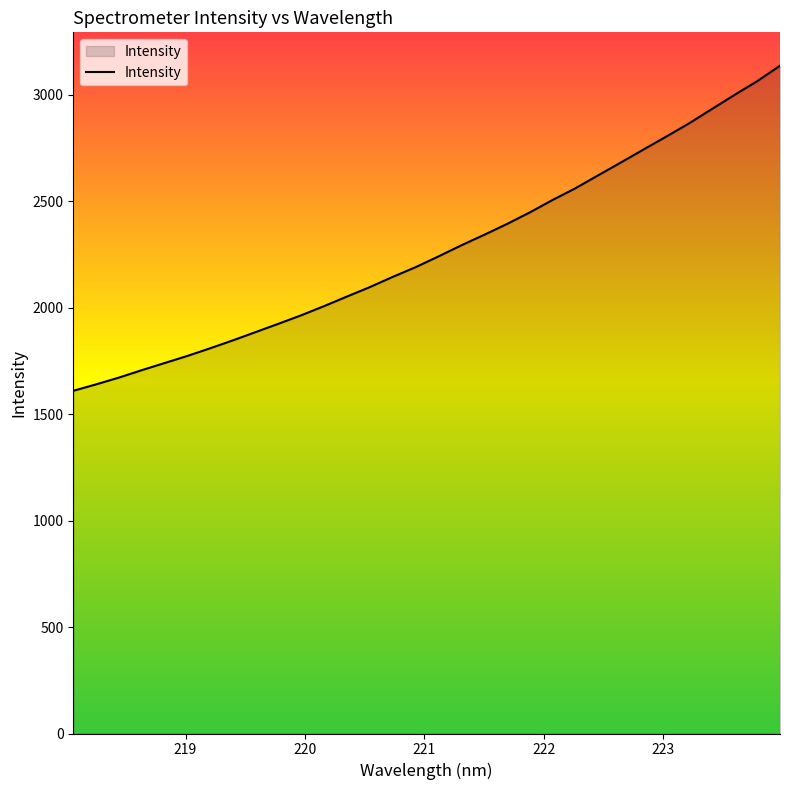

What is the difference between the maximum and minimum values?

1526.5